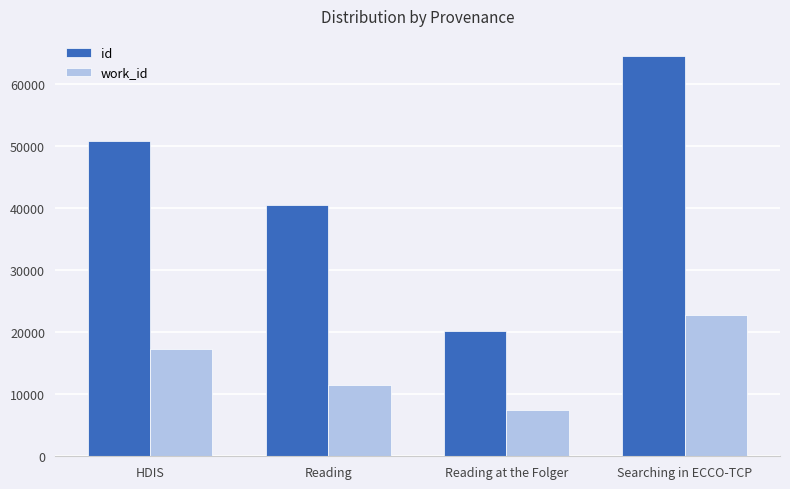

What is the difference between the maximum and minimum values in the work_id series?

15381